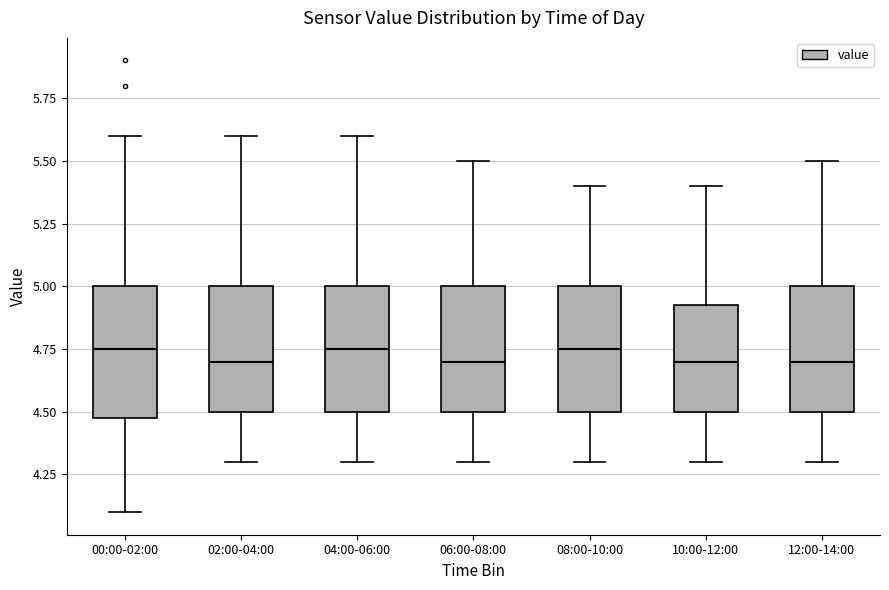

Where is the lower edge of the box for 08:00-10:00 on the y-axis? The values are not printed on the chart, so give them approximately, as read against the axis.

4.50